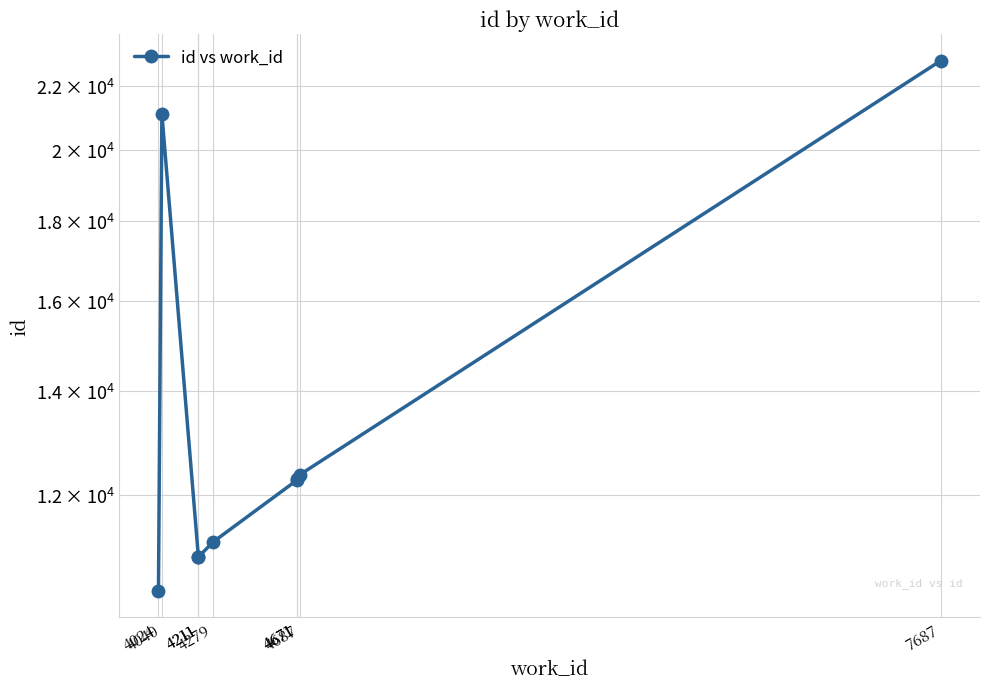

What is the difference between the maximum and second lowest values?

11878